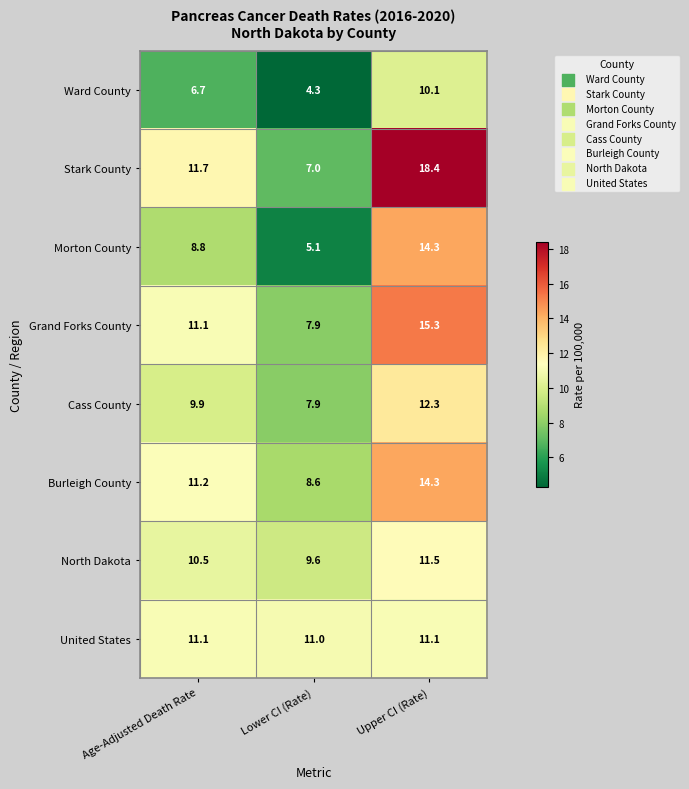

Reading right to left, extract all data points from this chart.

Ward County: Upper CI (Rate)=10.1	Lower CI (Rate)=4.3	Age-Adjusted Death Rate=6.7
Stark County: Upper CI (Rate)=18.4	Lower CI (Rate)=7.0	Age-Adjusted Death Rate=11.7
Morton County: Upper CI (Rate)=14.3	Lower CI (Rate)=5.1	Age-Adjusted Death Rate=8.8
Grand Forks County: Upper CI (Rate)=15.3	Lower CI (Rate)=7.9	Age-Adjusted Death Rate=11.1
Cass County: Upper CI (Rate)=12.3	Lower CI (Rate)=7.9	Age-Adjusted Death Rate=9.9
Burleigh County: Upper CI (Rate)=14.3	Lower CI (Rate)=8.6	Age-Adjusted Death Rate=11.2
North Dakota: Upper CI (Rate)=11.5	Lower CI (Rate)=9.6	Age-Adjusted Death Rate=10.5
United States: Upper CI (Rate)=11.1	Lower CI (Rate)=11.0	Age-Adjusted Death Rate=11.1